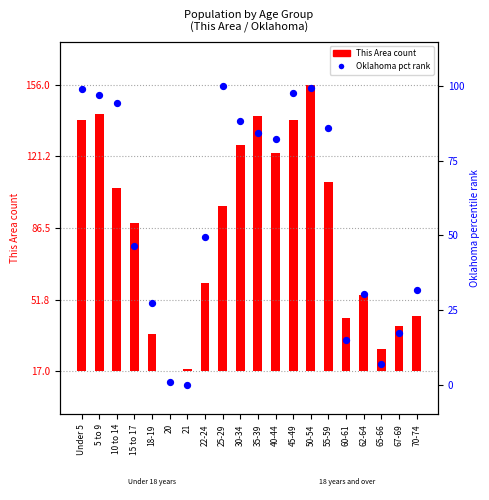

What is the change in value from 30-34 to 65-66?

-81.4